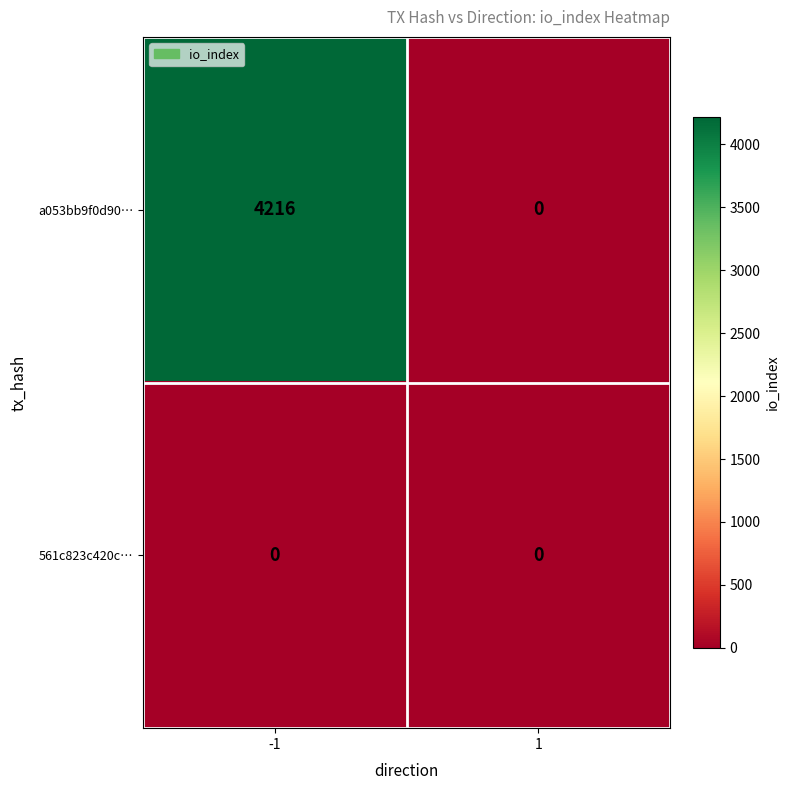

What is the difference between the maximum and minimum values in the a053bb9f0d90… series?

4216